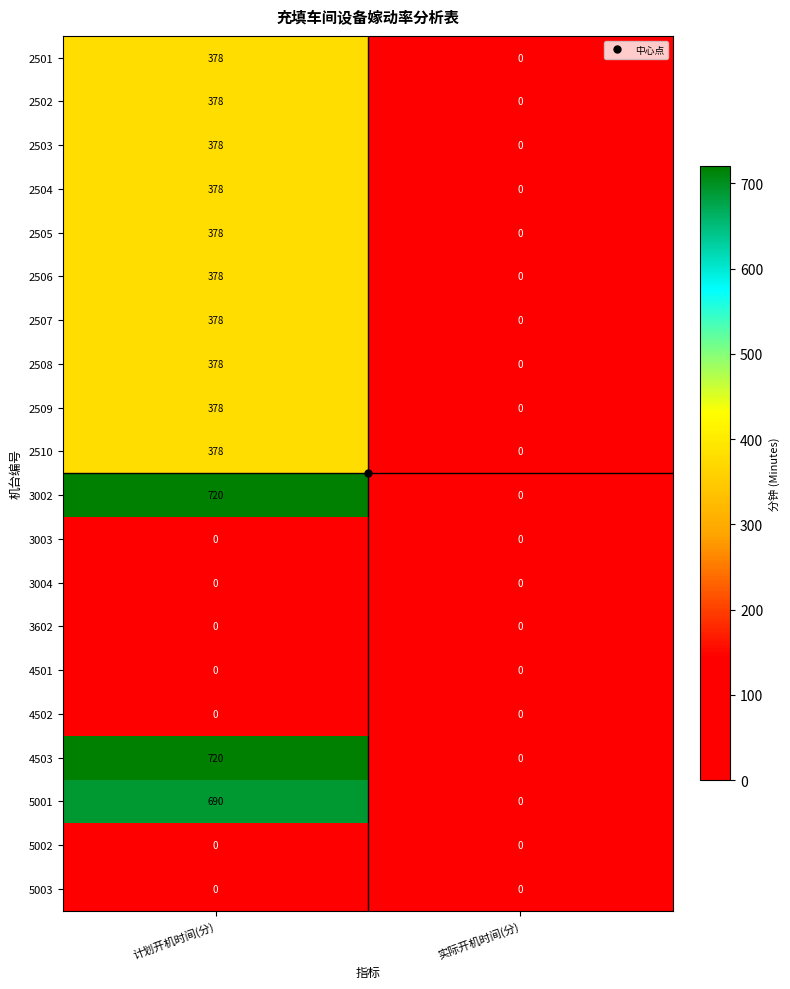

The value of 2502 at 计划开机时间(分) is 607. True or false?

False